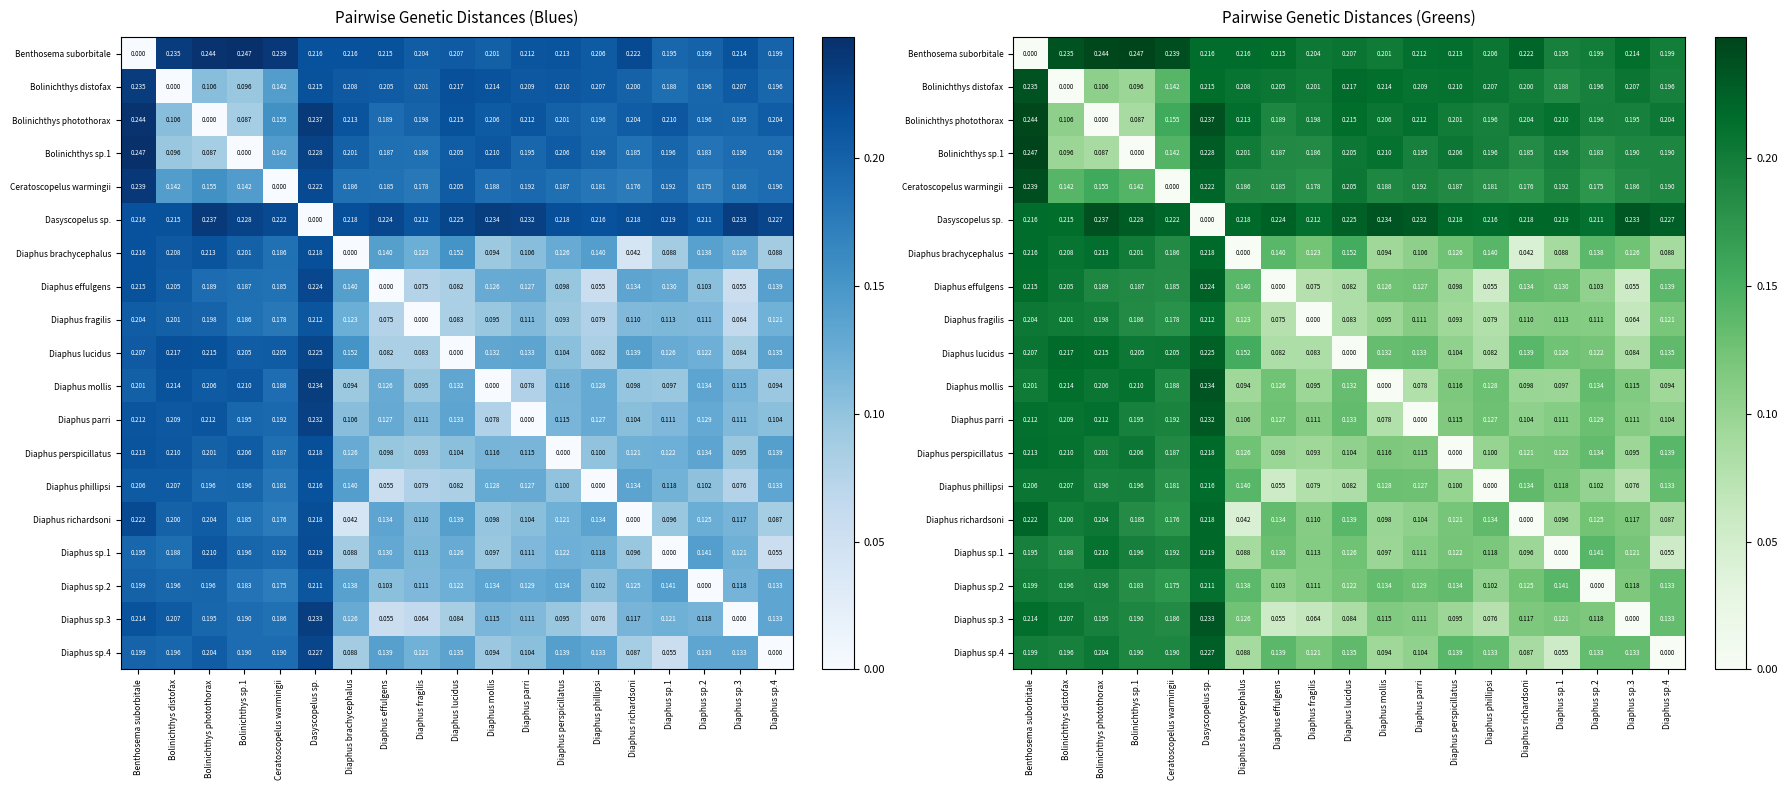

Which category has the highest value in the Diaphus sp.4 series?

Dasyscopelus sp.